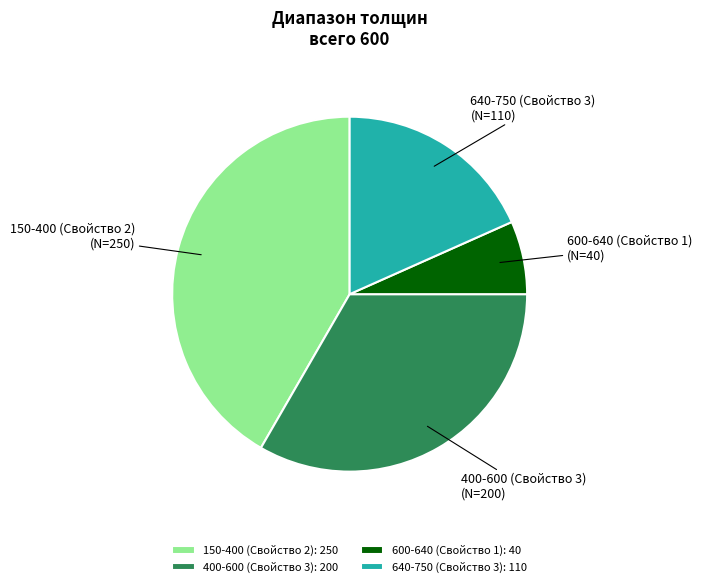

Count the number of slices in the pie.

4